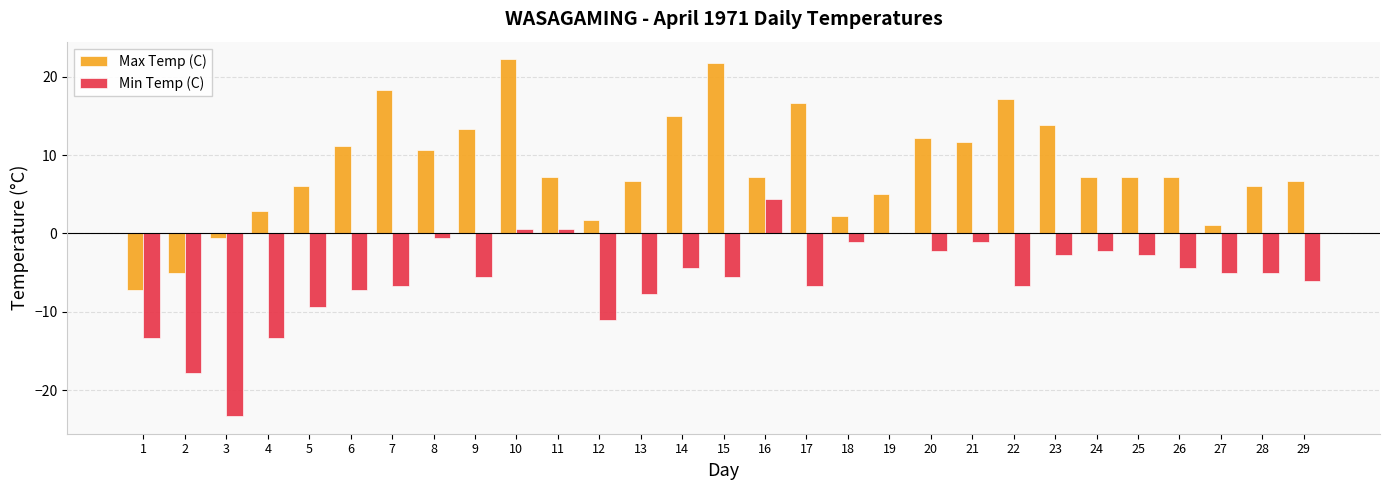

Which series has the largest total across all categories?

Max Temp (C)